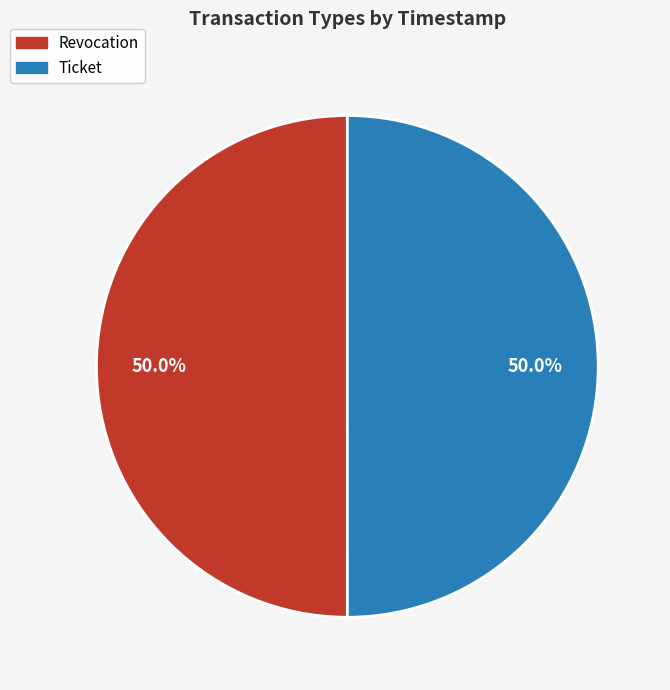

Approximately how many times larger is the value at Ticket compared to Revocation?

1.0